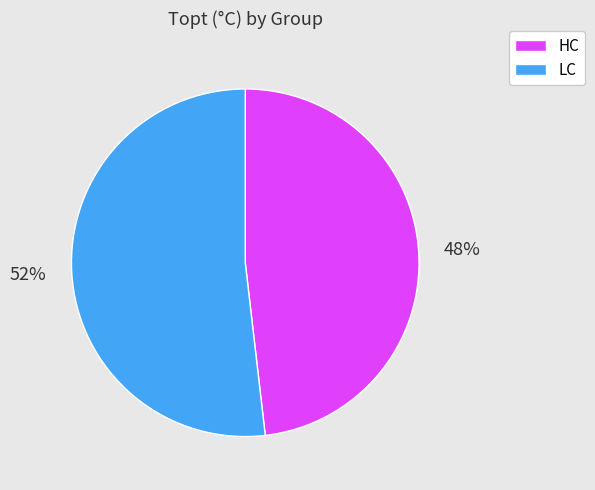

What percentage is the HC slice, to the nearest percent?

48%